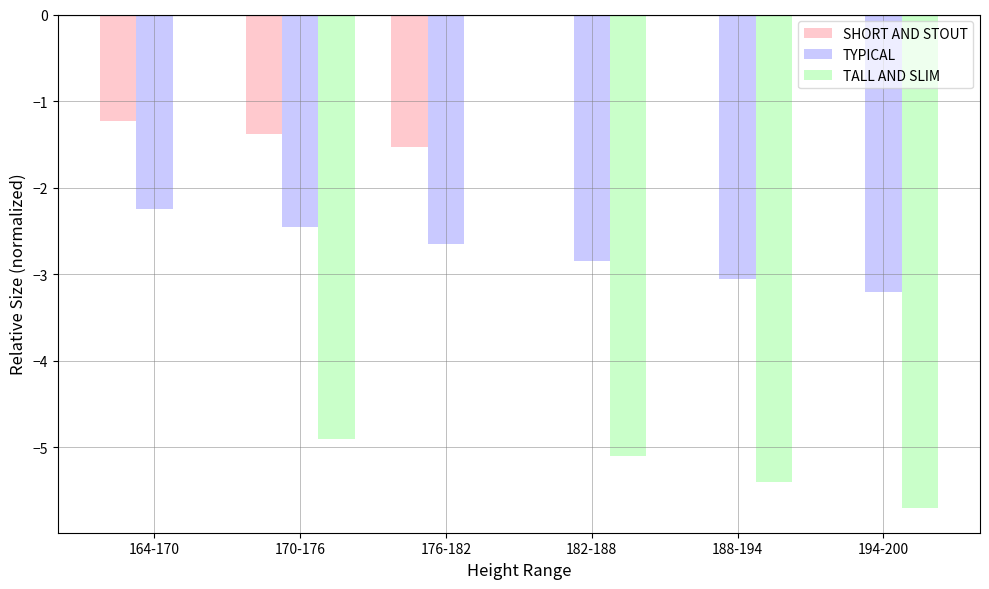

Is it true that TYPICAL equals -4.6 at 182-188?

False